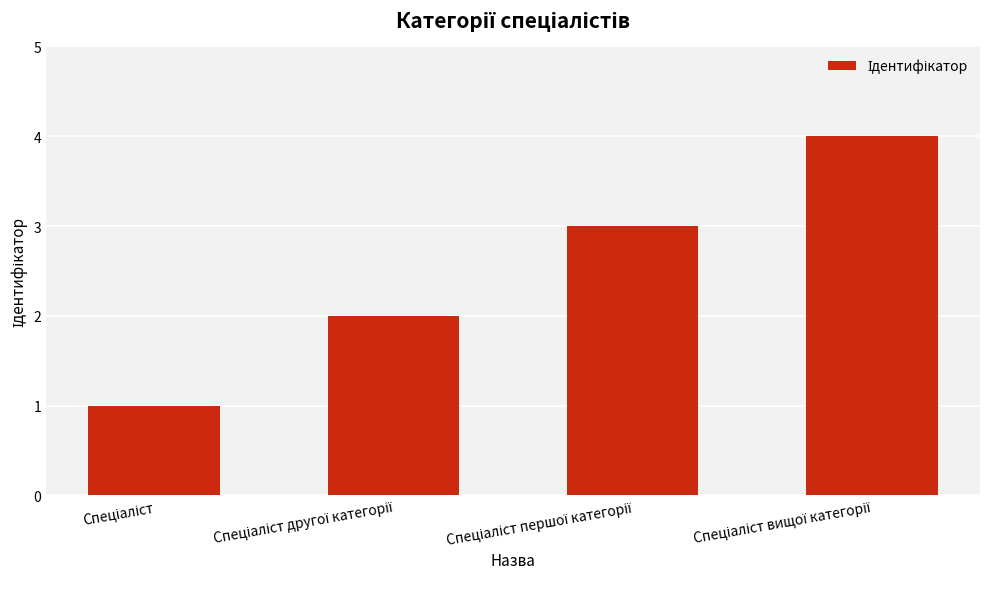

What is the greatest value displayed?

4